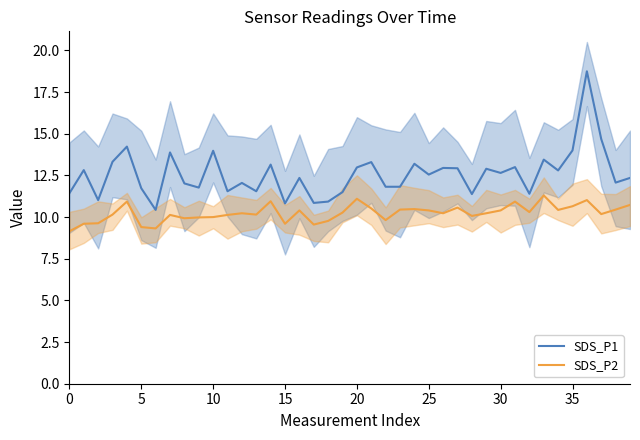

Is it true that SDS_P1 equals 6.3 at 38?

False